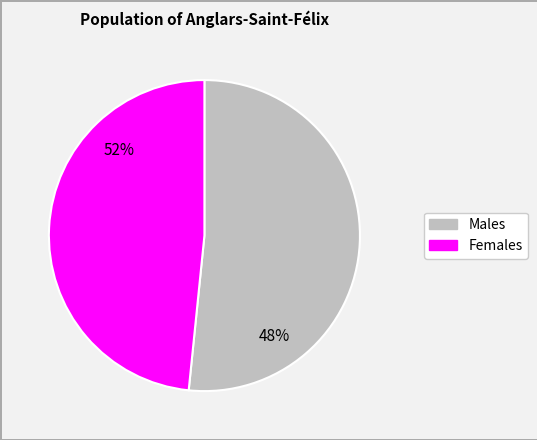

True or false: 8 accounts for 1% of the total.

False